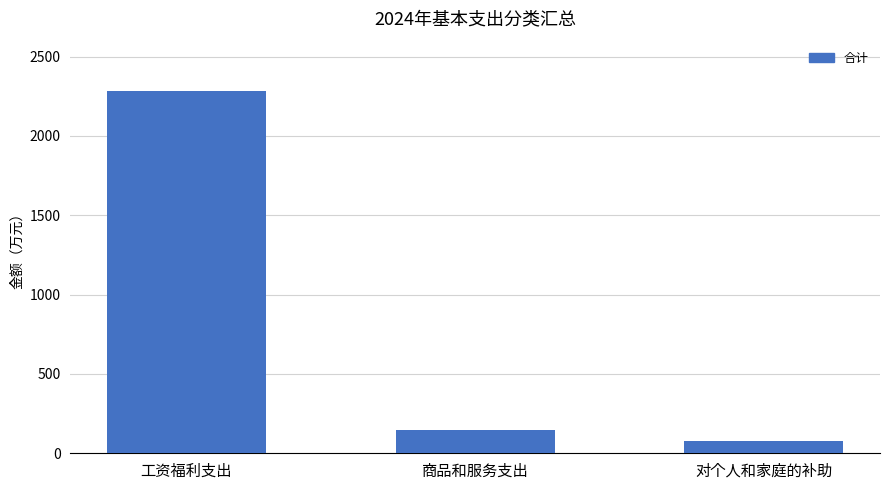

How many categories are shown in the chart?

3